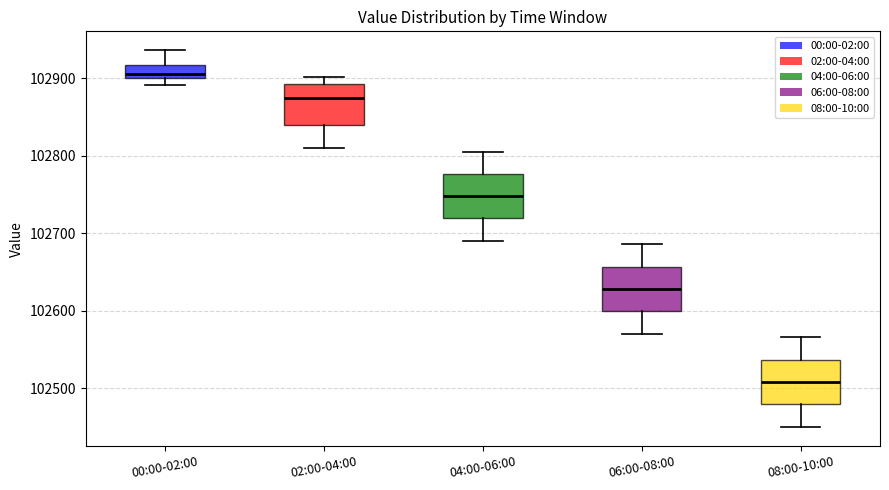

Where does the upper whisker of the box for 06:00-08:00 end on the y-axis? The values are not printed on the chart, so give them approximately, as read against the axis.

102690